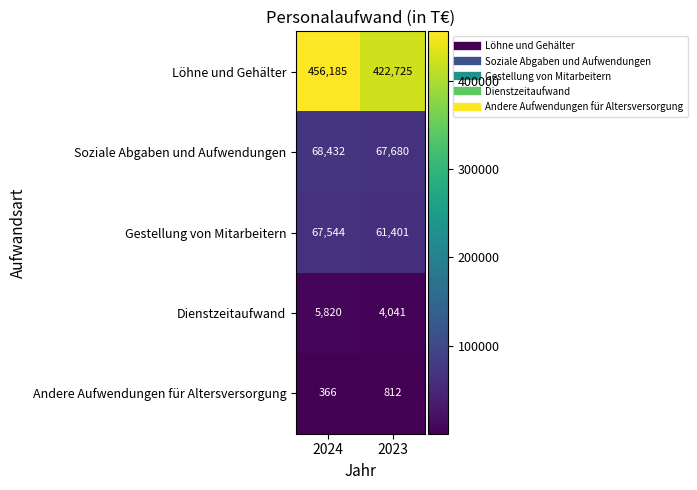

What is the difference between the maximum and minimum values in the Gestellung von Mitarbeitern series?

6143